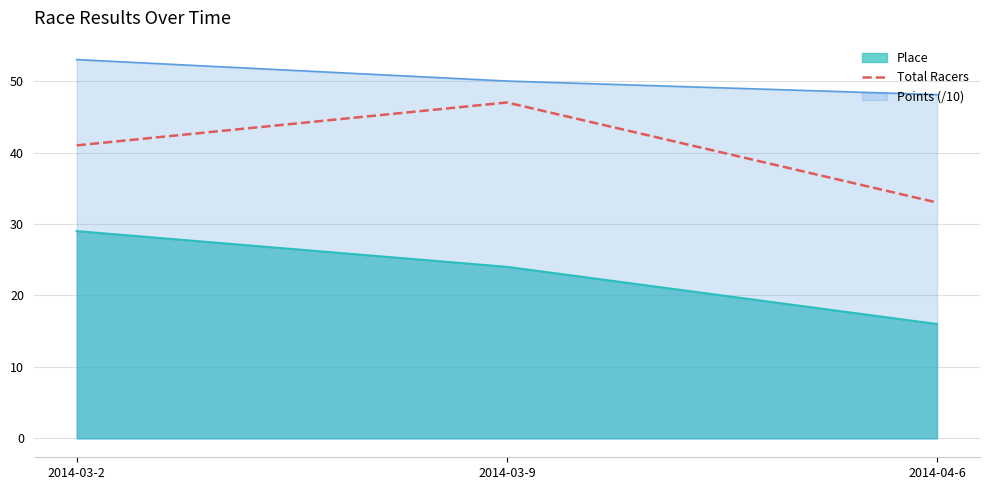

Which label corresponds to the largest value in the chart?

2014-03-2